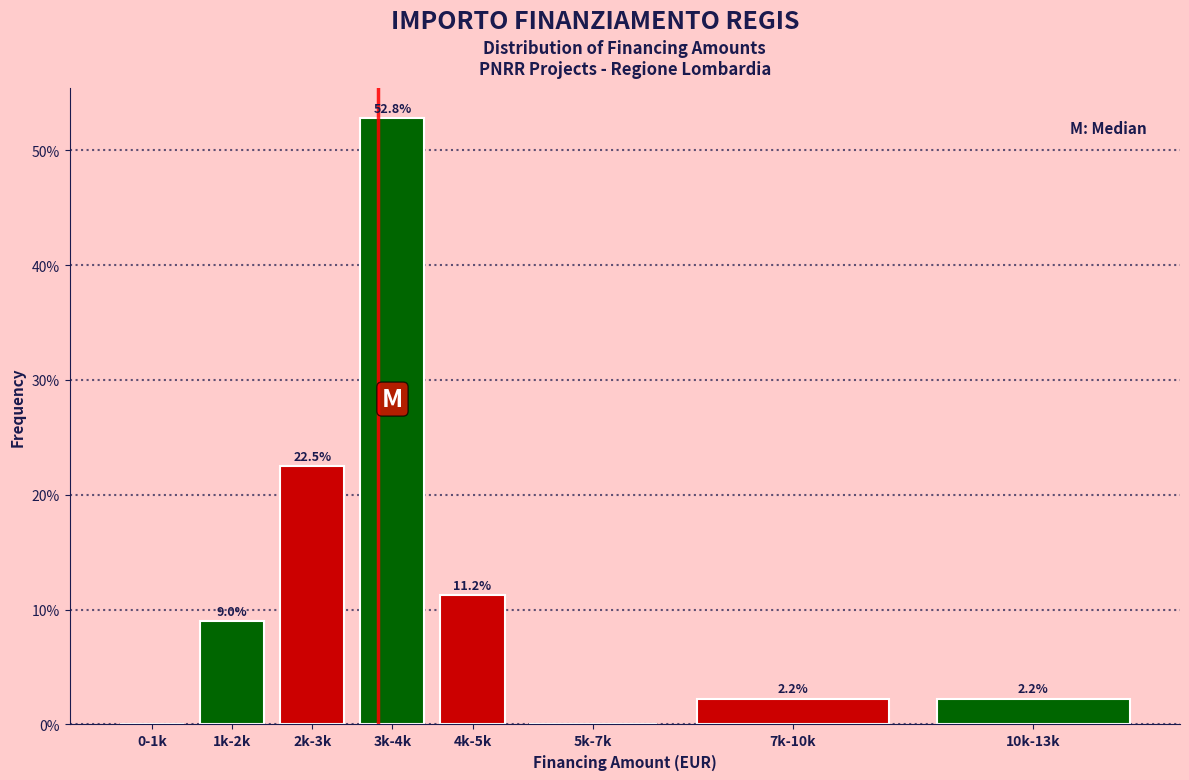

Reading left to right, what are all the values shown in this chart?

0-1k=0.0	1k-2k=9.0	2k-3k=22.5	3k-4k=52.8	4k-5k=11.2	5k-7k=0.0	7k-10k=2.2	10k-13k=2.2